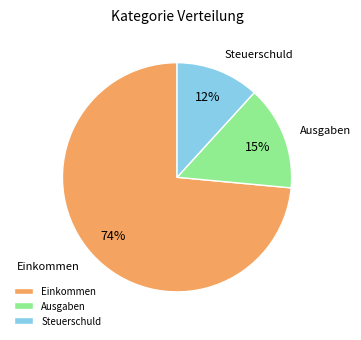

The Einkommen slice represents 74% of the pie. True or false?

True